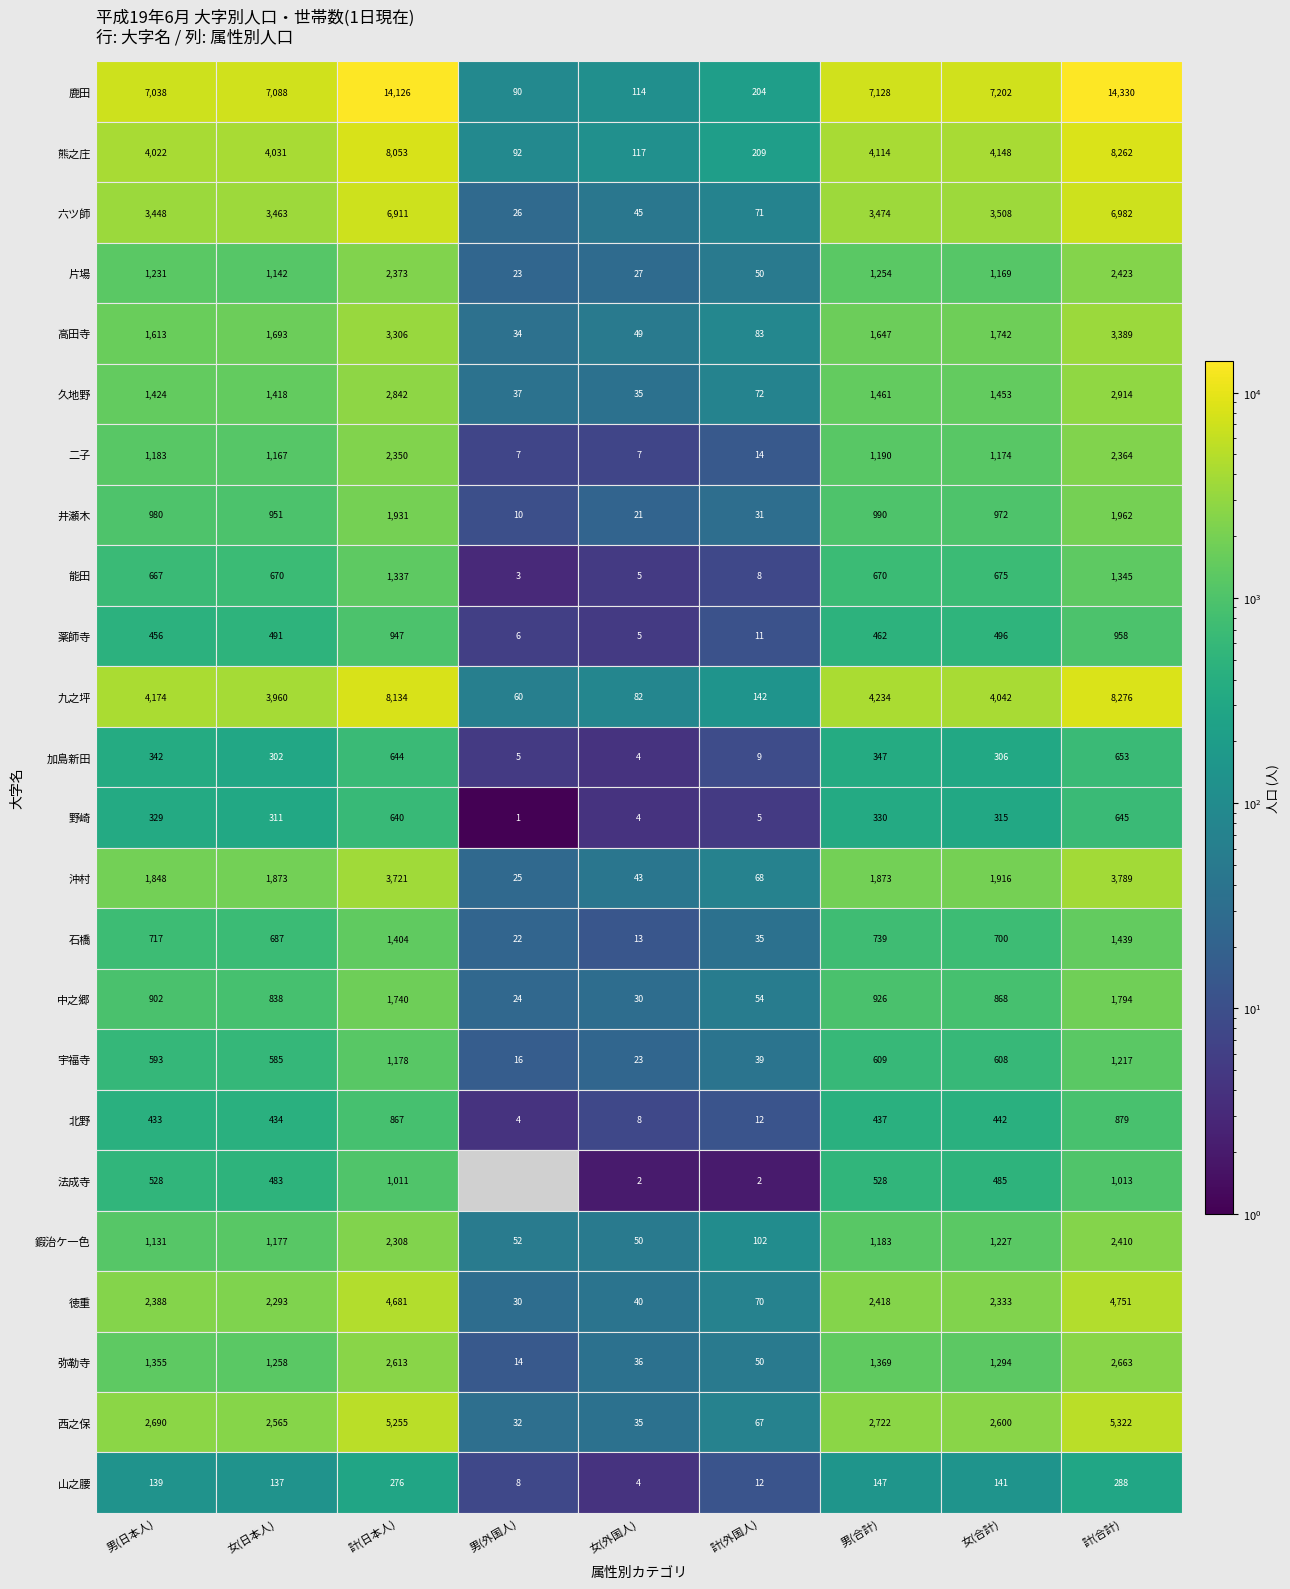

What is the minimum value for 徳重?

30